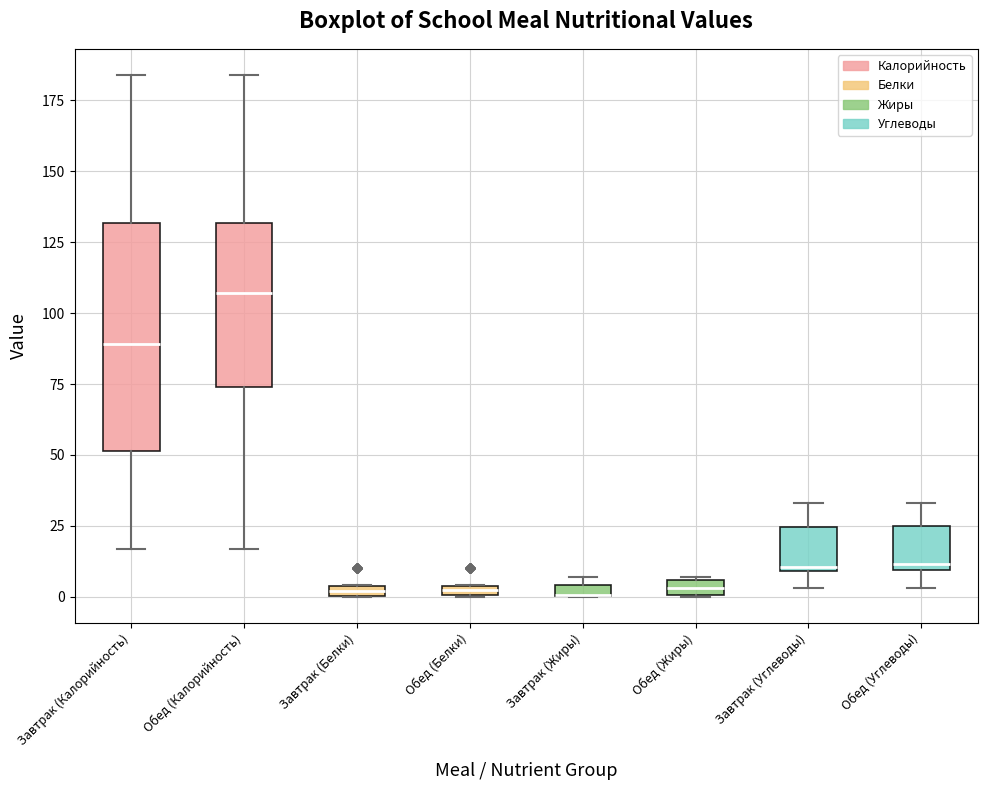

Where is the upper edge of the box for Обед (Жиры) on the y-axis? The values are not printed on the chart, so give them approximately, as read against the axis.

5